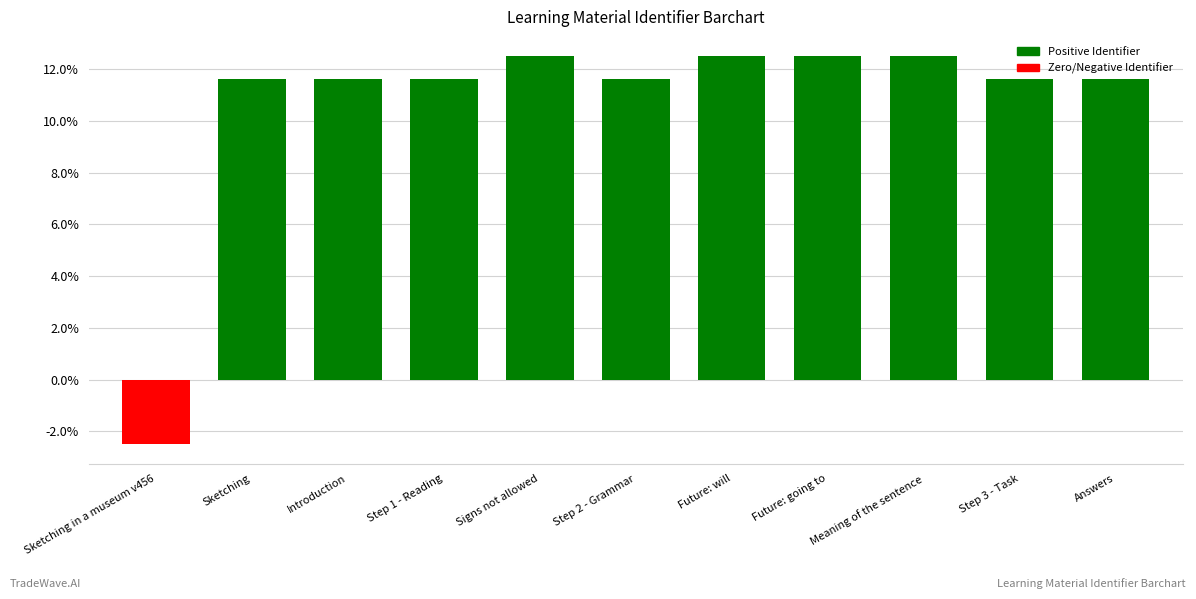

The value at Signs not allowed is 12.5. True or false?

True